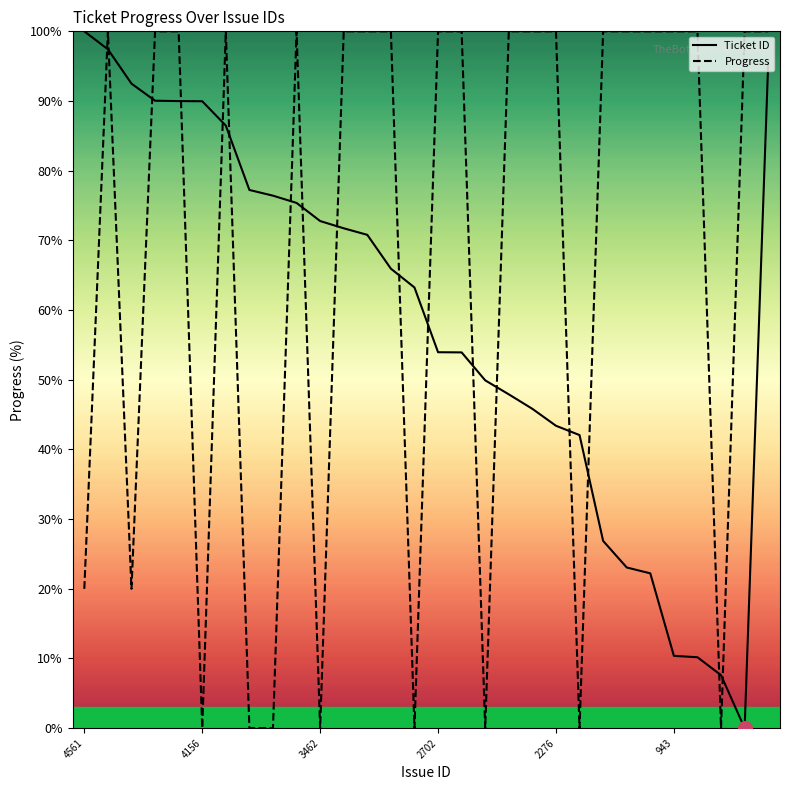

Is it true that Progress equals 100.0 at 6?

True